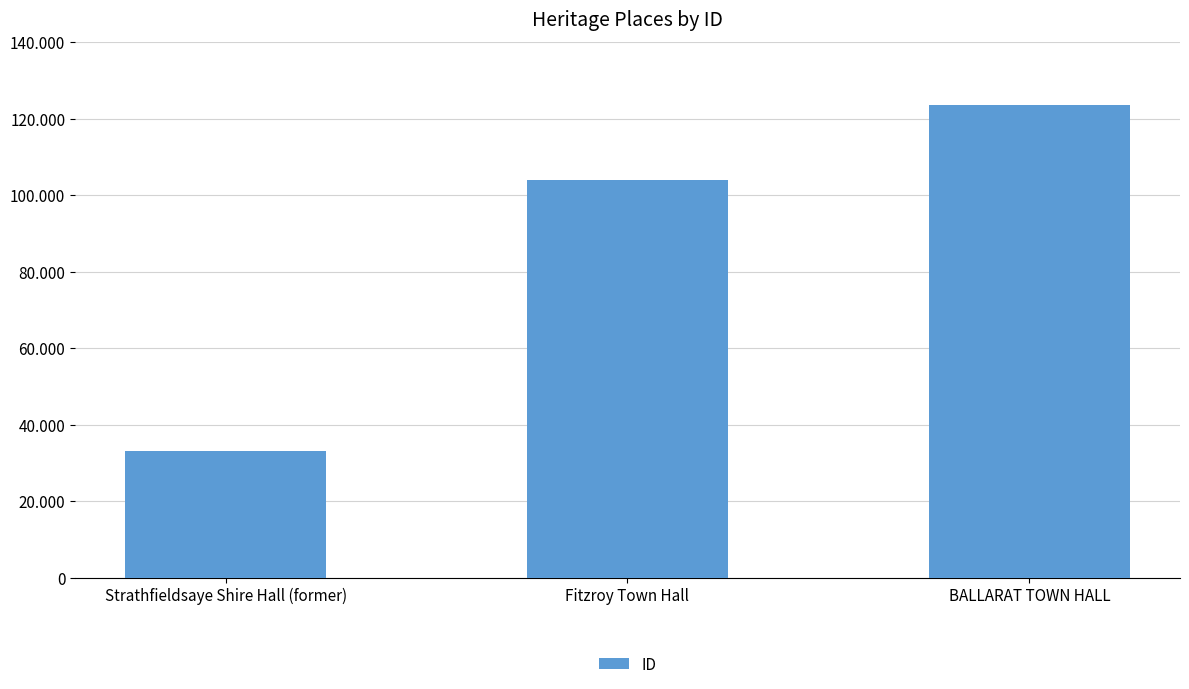

Rank the categories by value from highest to lowest.

BALLARAT TOWN HALL, Fitzroy Town Hall, Strathfieldsaye Shire Hall (former)